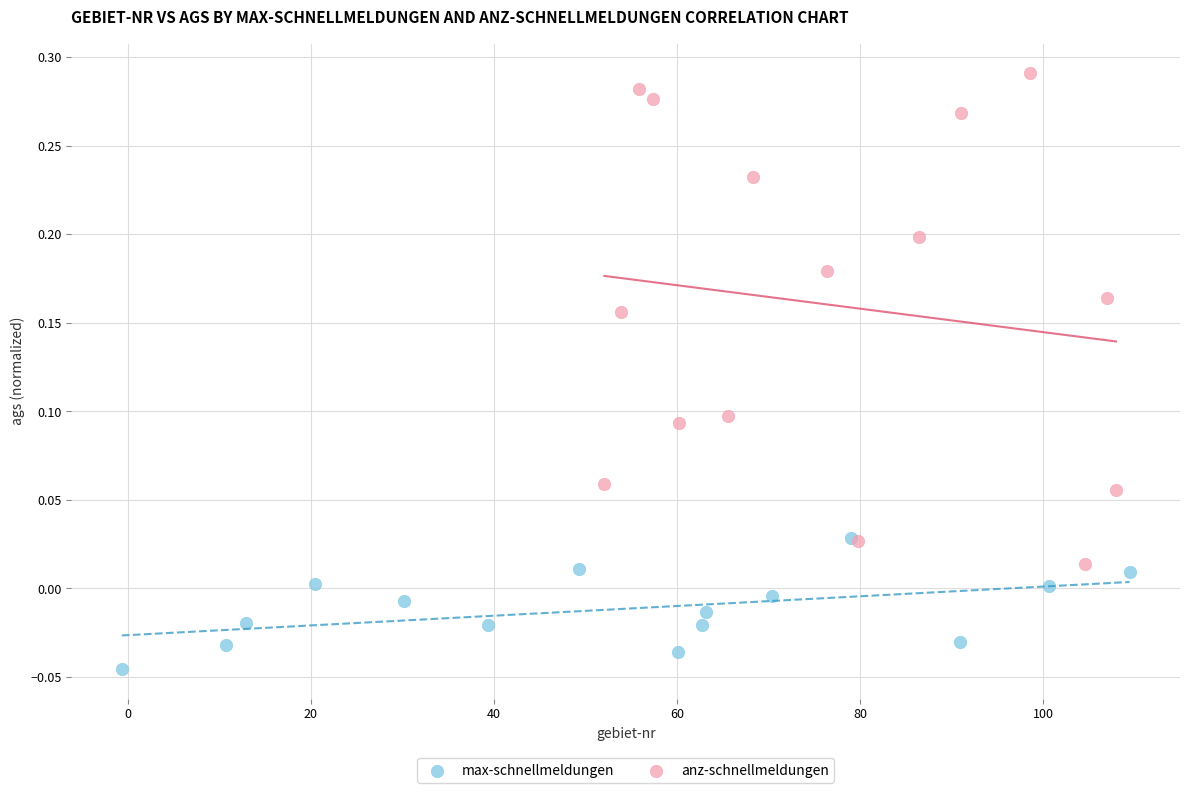

Which series has the widest spread of Y values?

anz-schnellmeldungen